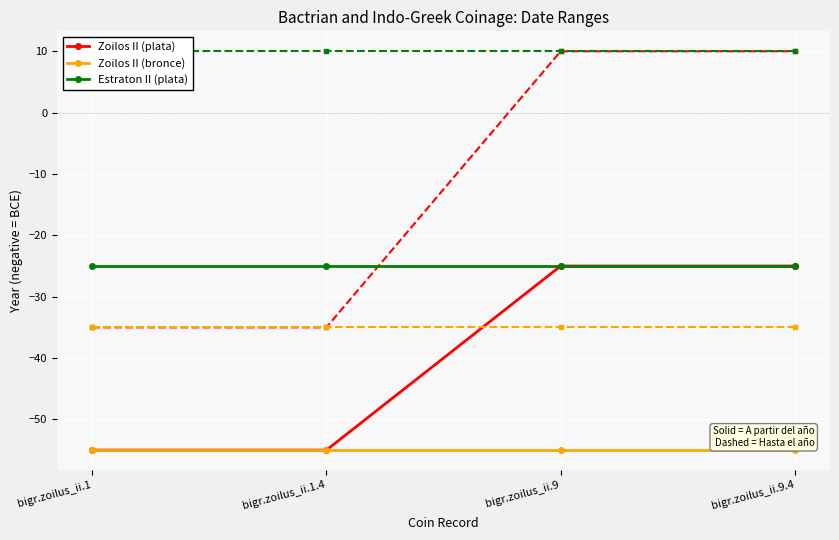

Which series has the largest range (max minus min)?

Zoilos II (plata)